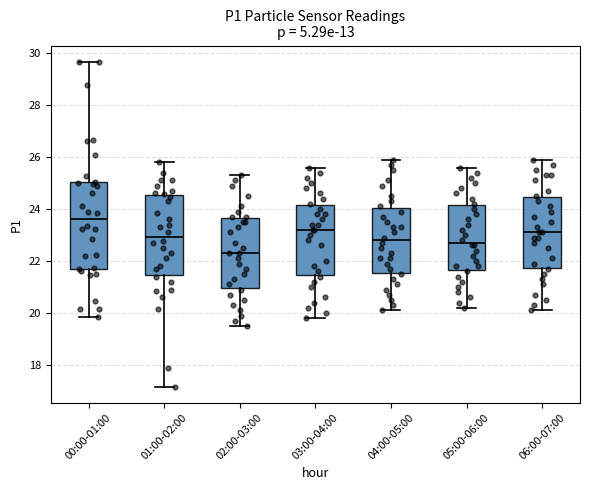

Reading left to right, transcribe this box plot: for each box, give where its median line is, the range the box spans, and where its two whiskers end, as read against the y-axis. The values are not printed on the chart, so give them approximately, as read against the axis.

00:00-01:00: median 23.6, box 21.8 to 25.0, whiskers 19.8 to 29.6
01:00-02:00: median 23.0, box 21.4 to 24.6, whiskers 17.2 to 25.8
02:00-03:00: median 22.4, box 21.0 to 23.6, whiskers 19.6 to 25.4
03:00-04:00: median 23.2, box 21.4 to 24.2, whiskers 19.8 to 25.6
04:00-05:00: median 22.8, box 21.6 to 24.0, whiskers 20.2 to 26.0
05:00-06:00: median 22.8, box 21.6 to 24.2, whiskers 20.2 to 25.6
06:00-07:00: median 23.2, box 21.8 to 24.4, whiskers 20.2 to 26.0